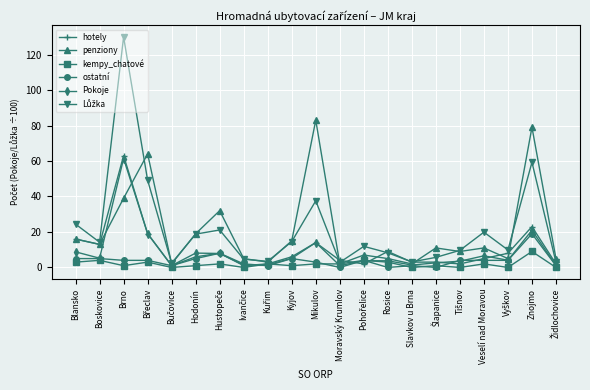

At which label does kempy_chatové reach its peak?

Znojmo